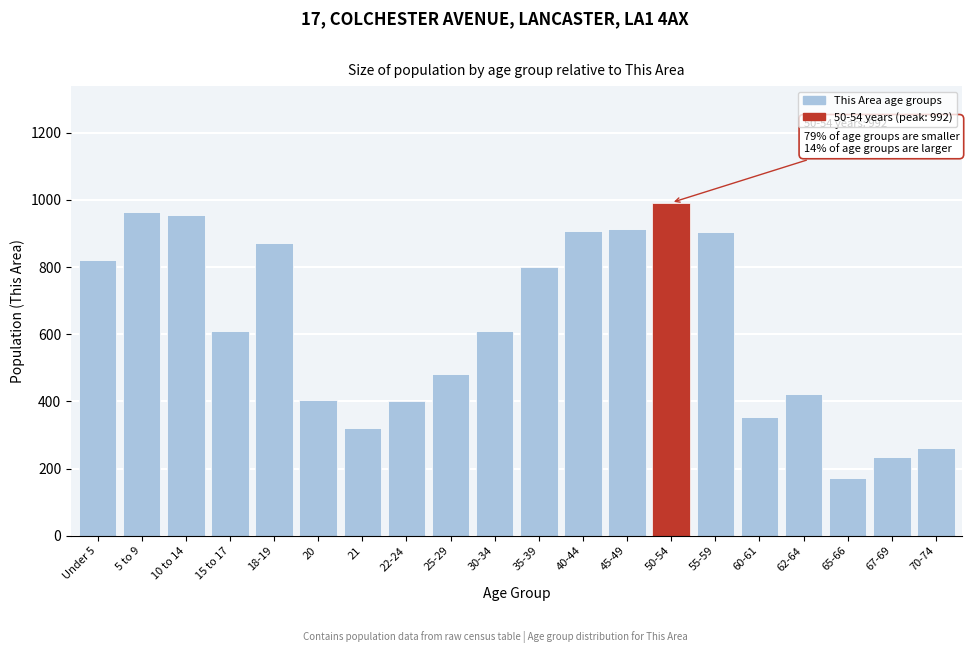

What is the label of the 10th bar from the right?

35-39